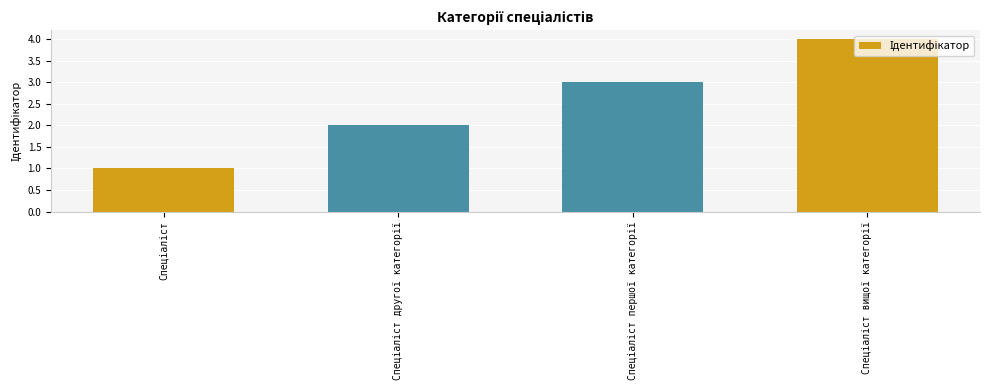

What is the sum of all values?

10